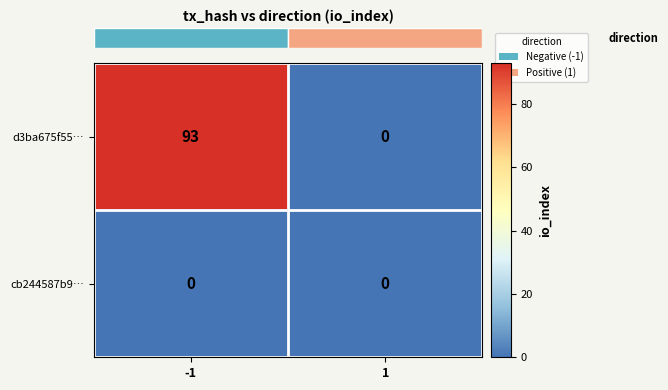

Rank the series by their average value, from lowest to highest.

cb244587b9…, d3ba675f55…